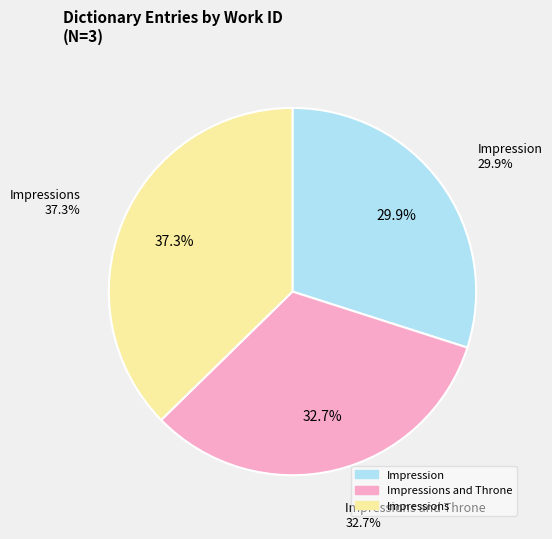

To the nearest percent, what is the difference between the largest and smallest slice percentages?

7%